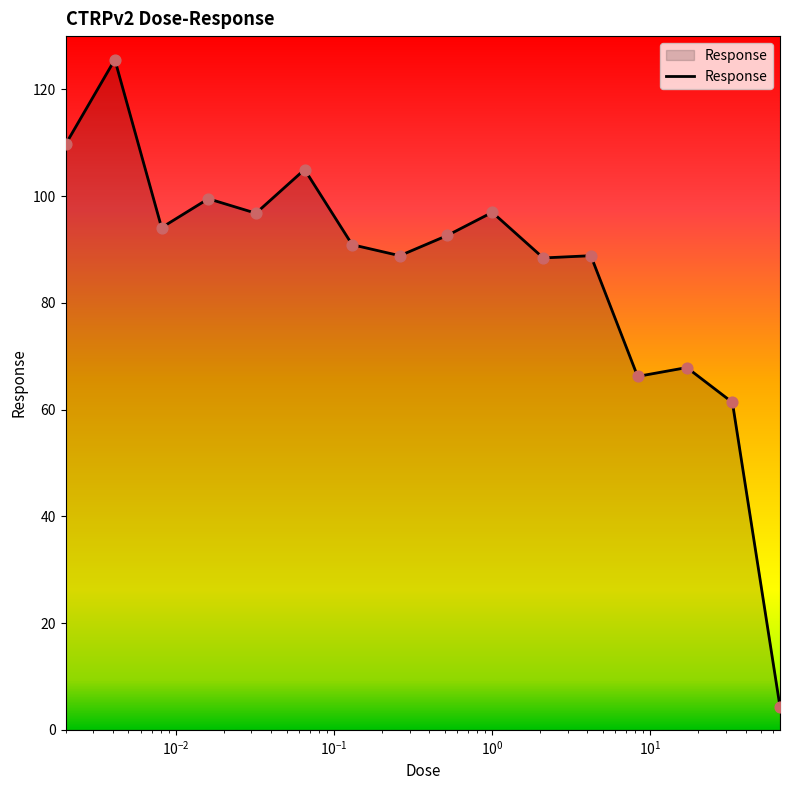

What is the minimum value shown in the chart?

4.3